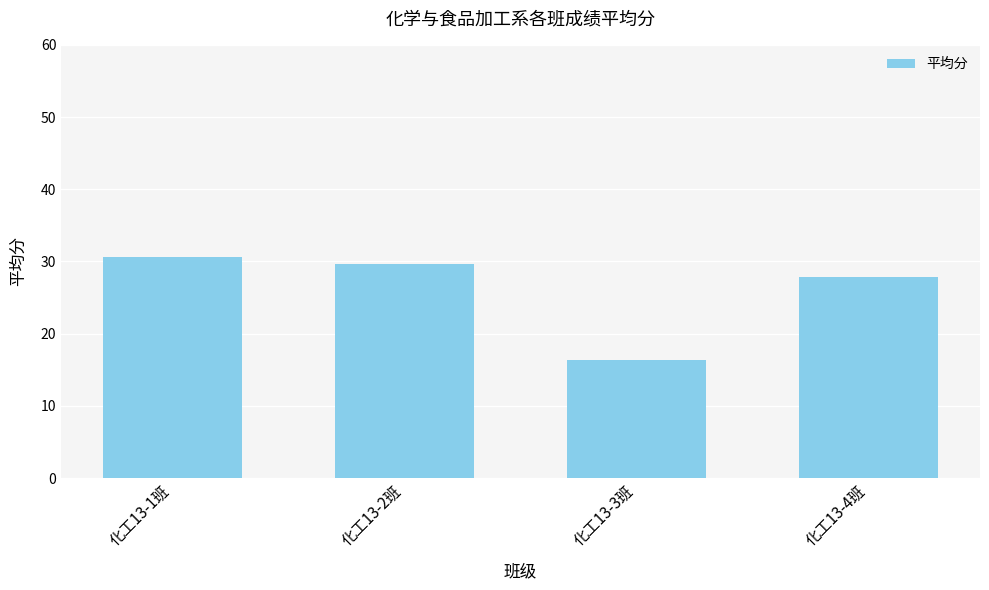

Reading right to left, transcribe all the data shown in this chart.

化工13-4班=27.8	化工13-3班=16.3	化工13-2班=29.7	化工13-1班=30.7